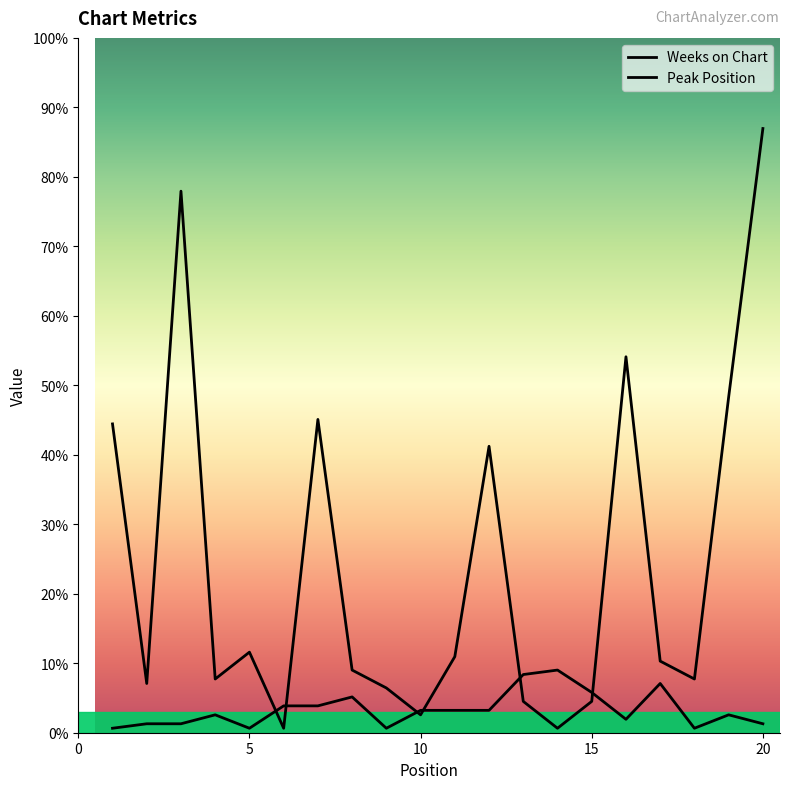

Which series has the largest total across all categories?

Weeks on Chart